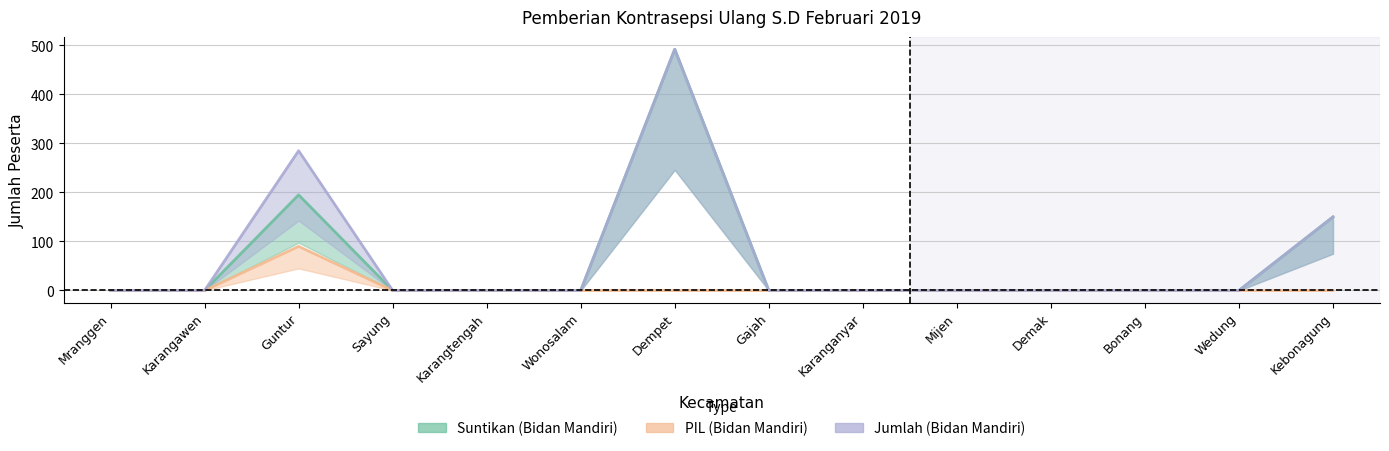

True or false: Suntikan (Bidan Mandiri) and PIL (Bidan Mandiri) intersect in this chart.

False